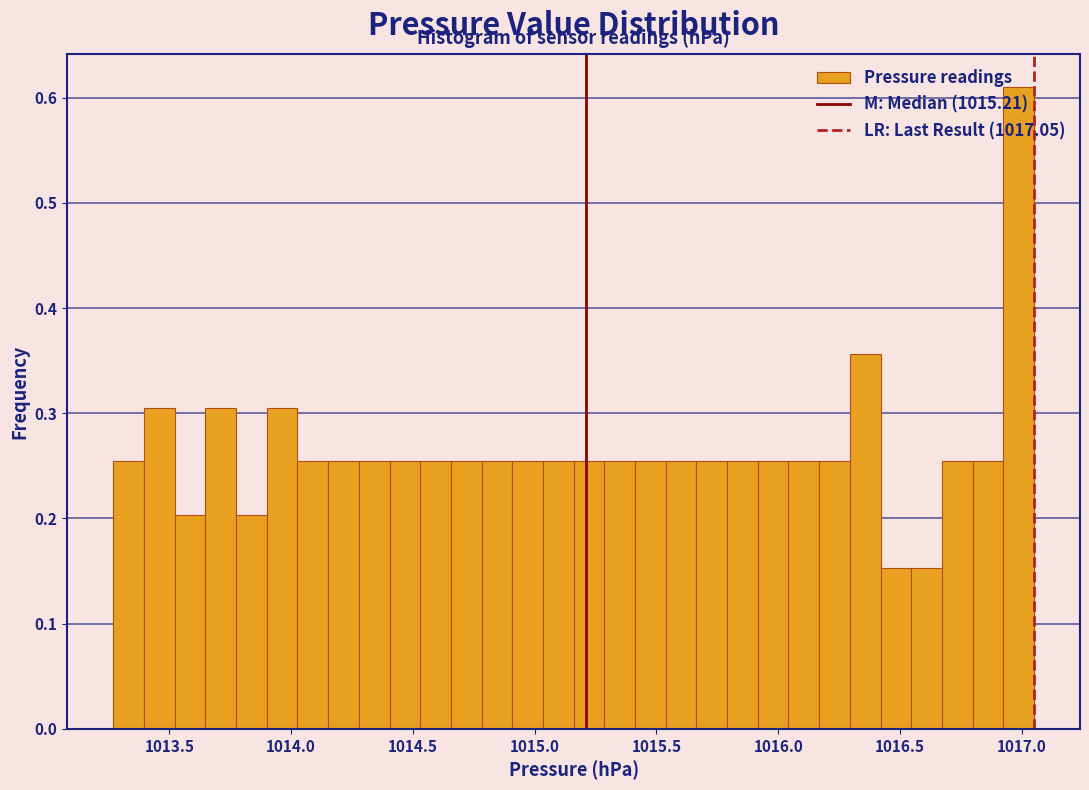

Read against the x-axis, roughly where is the centre of the tallest bar?

1017.00